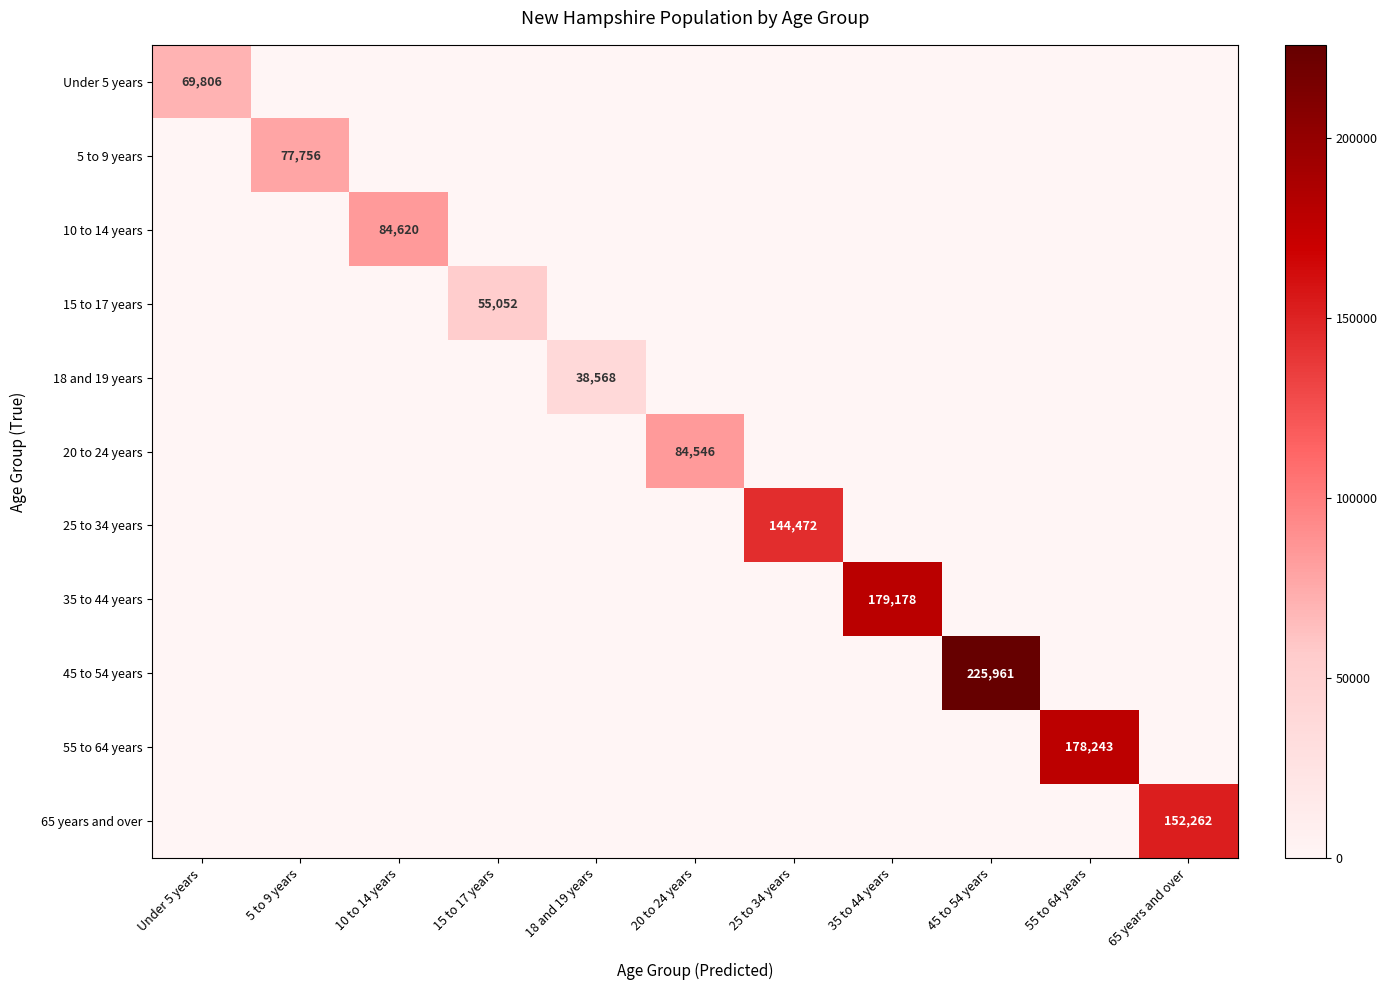

How many distinct data groups are displayed?

11